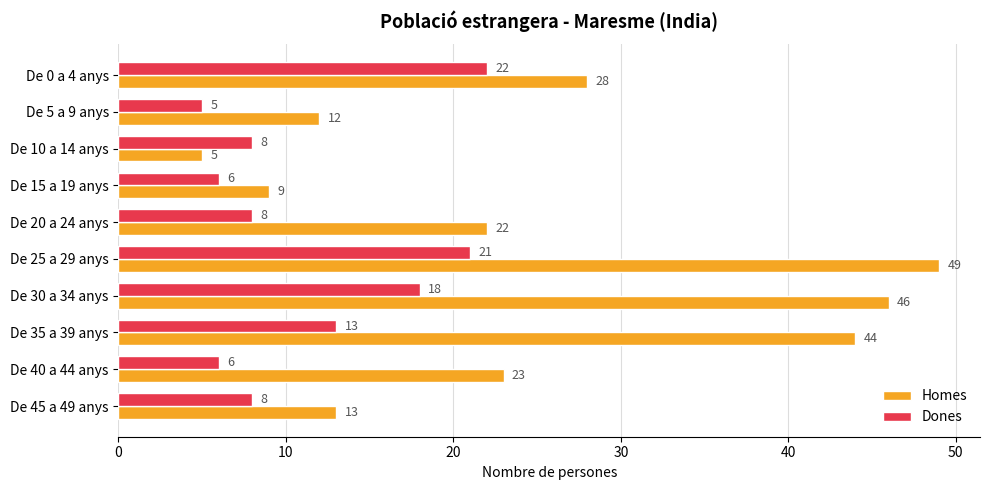

Is it true that Dones equals 5 at De 10 a 14 anys?

False